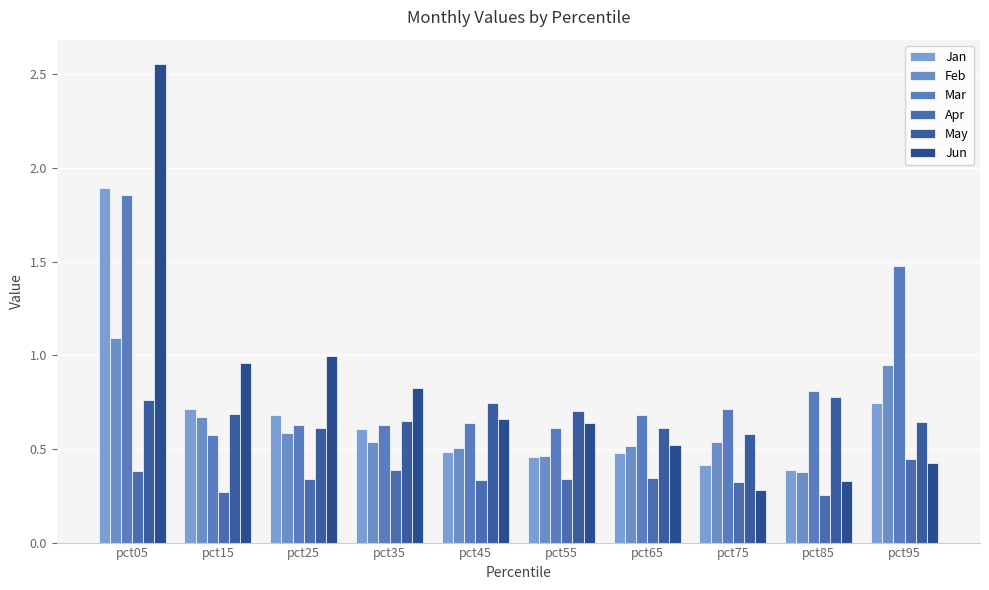

At which category is the sum across all series the highest?

pct05